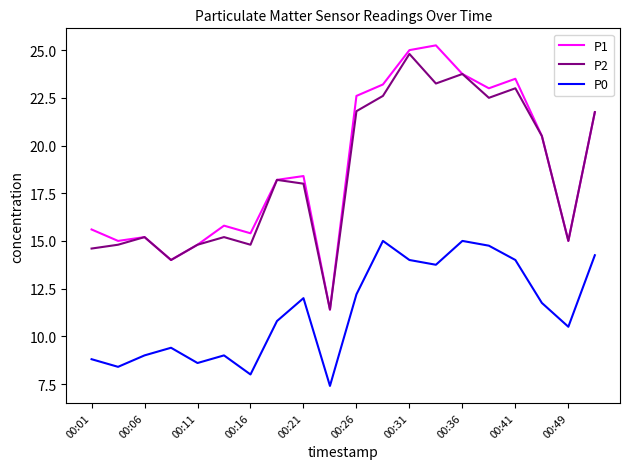

True or false: P0 and P1 cross at least once.

False